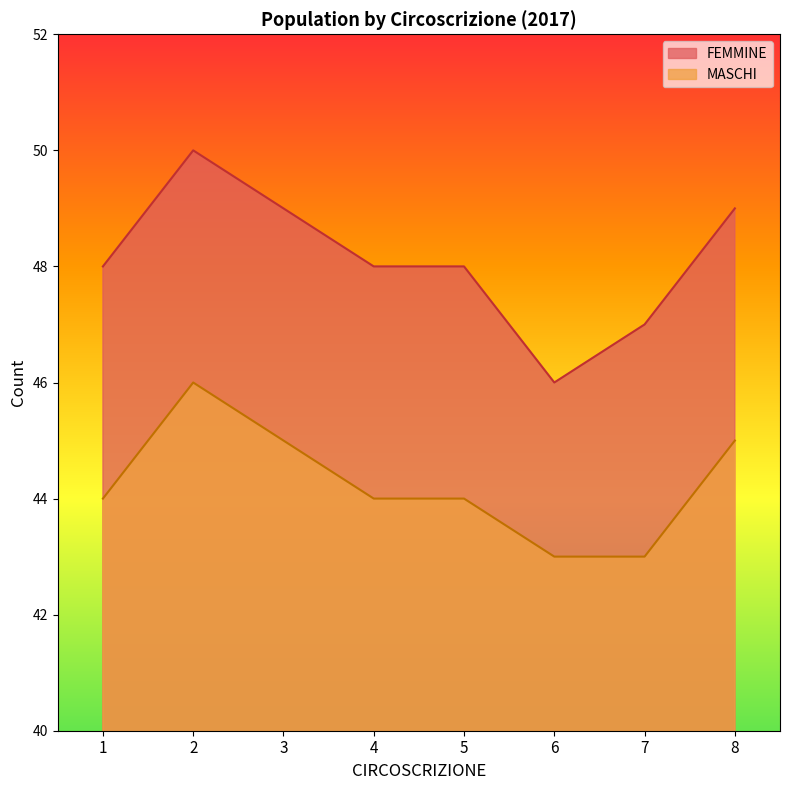

True or false: FEMMINE and MASCHI cross at least once.

False